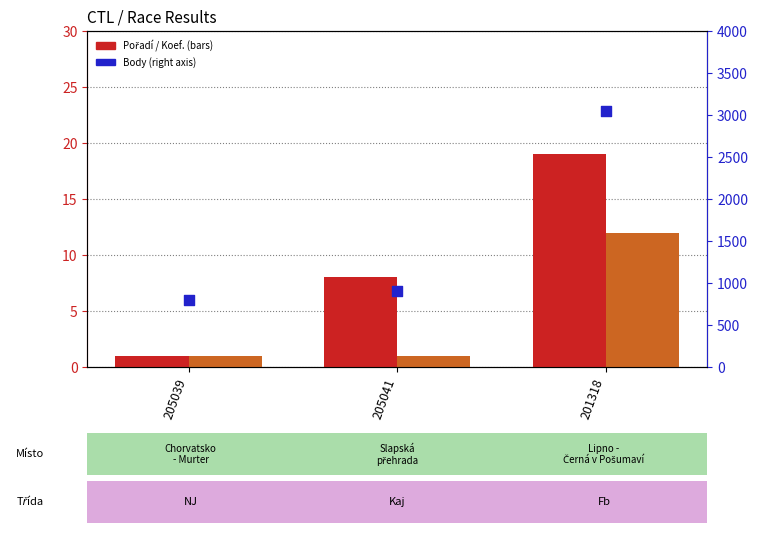

What is the total value across all series at 205041?

914